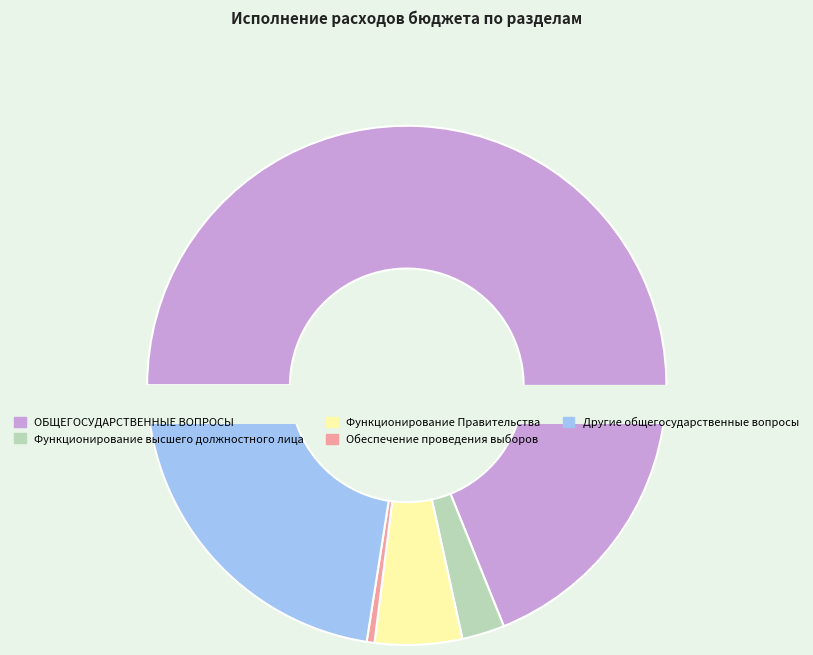

Which has a higher value, Обеспечение проведения выборов or ОБЩЕГОСУДАРСТВЕННЫЕ ВОПРОСЫ?

ОБЩЕГОСУДАРСТВЕННЫЕ ВОПРОСЫ